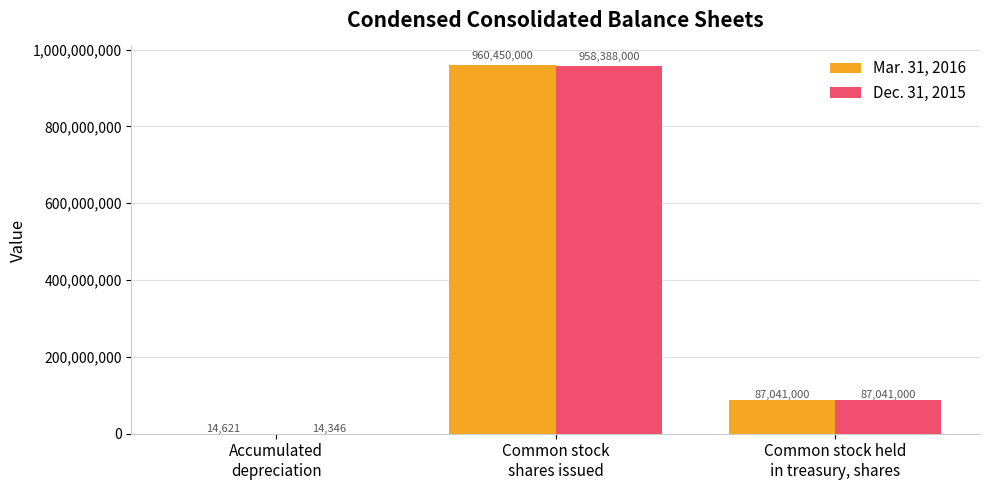

Which series has the largest total across all categories?

Mar. 31, 2016